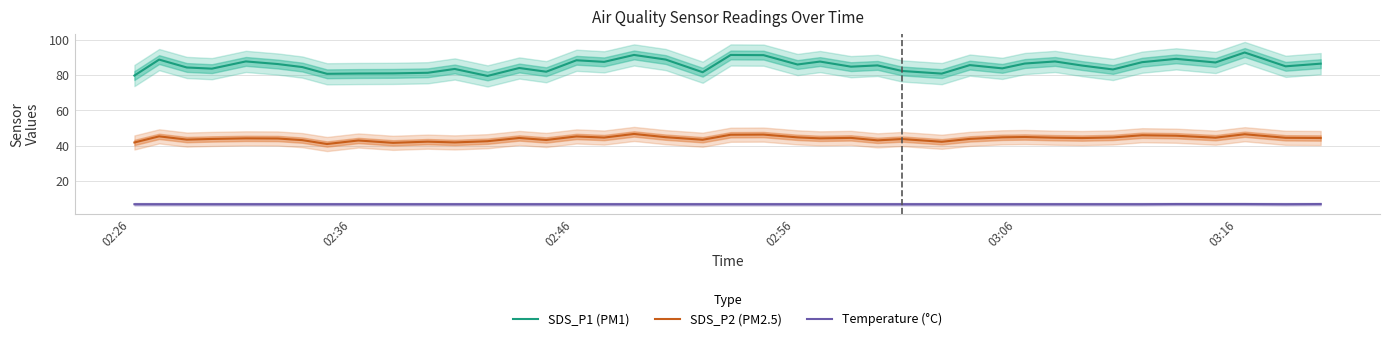

How many distinct data groups are displayed?

3